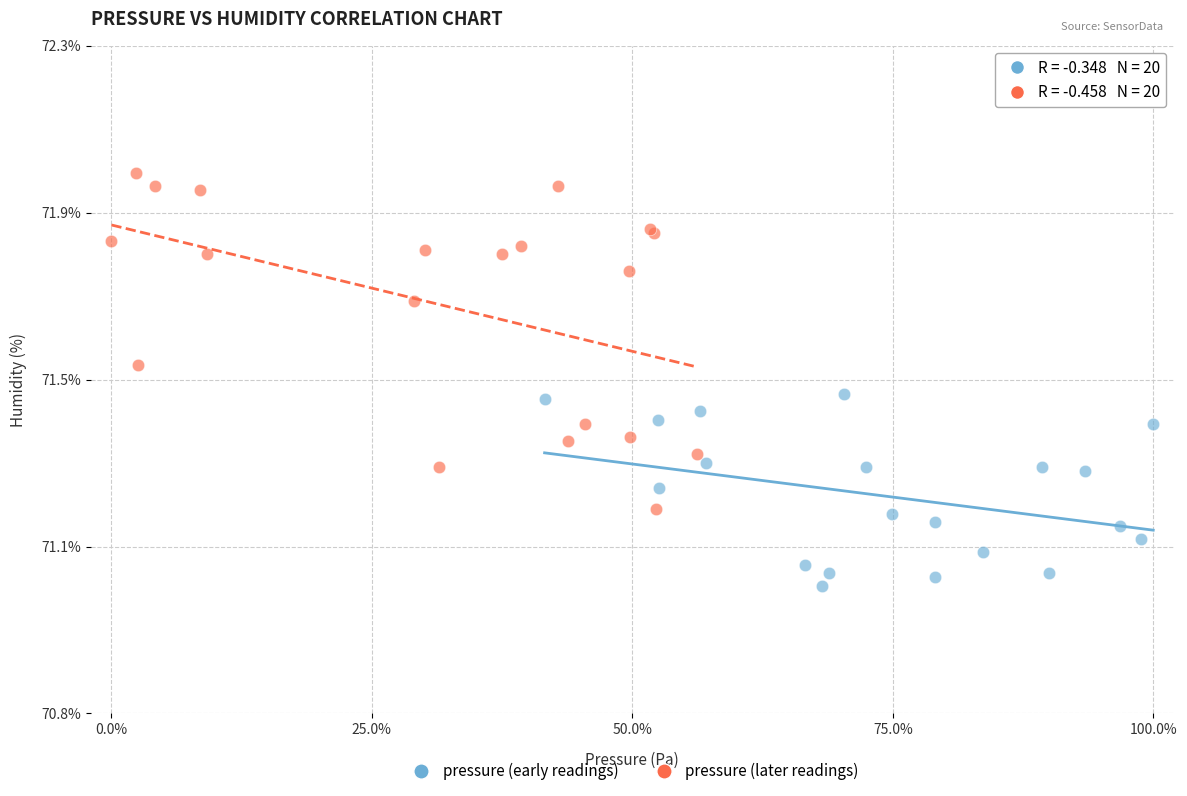

Which series reaches the minimum Y coordinate?

pressure (early readings)